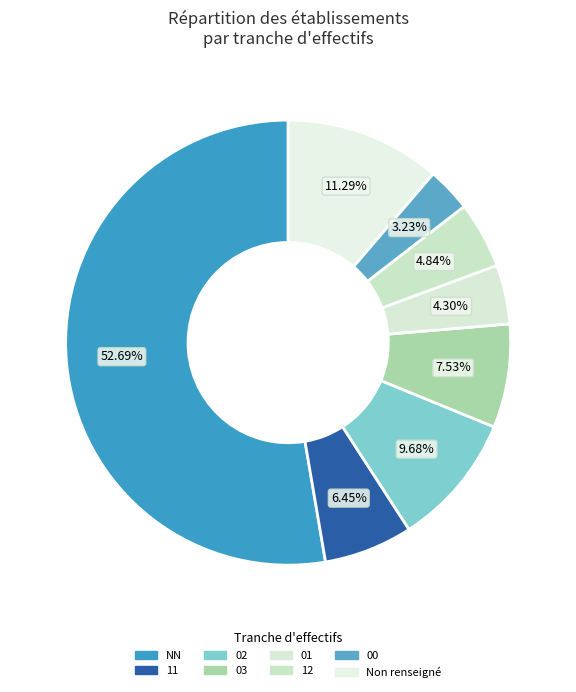

How many segments does this pie chart have?

8